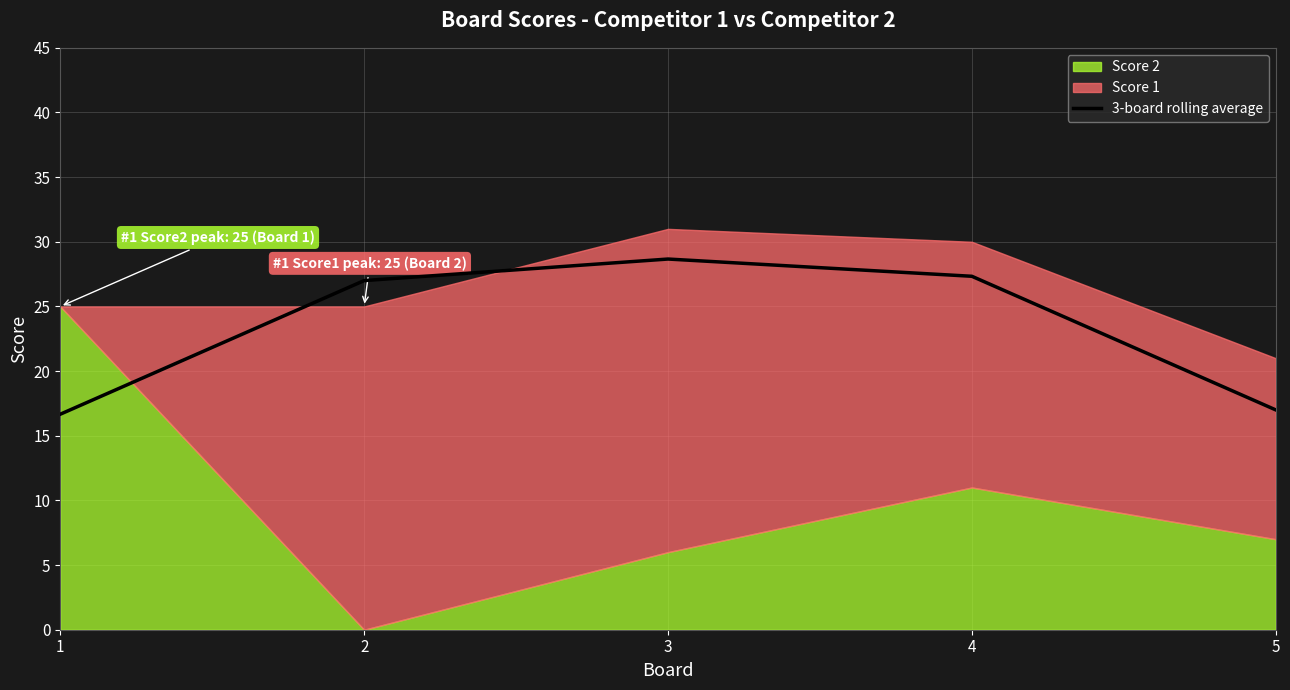

Is it true that 3-board rolling average equals 4.8 at 5?

False